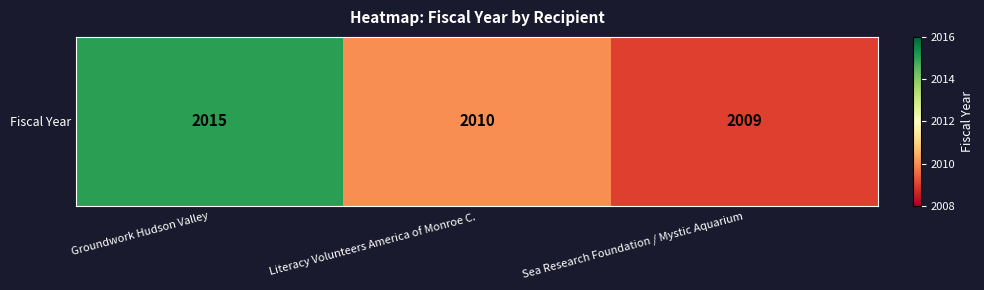

At which label is the value closest to 2012?

Literacy Volunteers America of Monroe C.